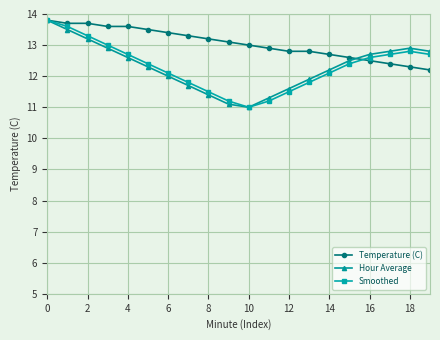

Which series has the largest total across all categories?

Temperature (C)